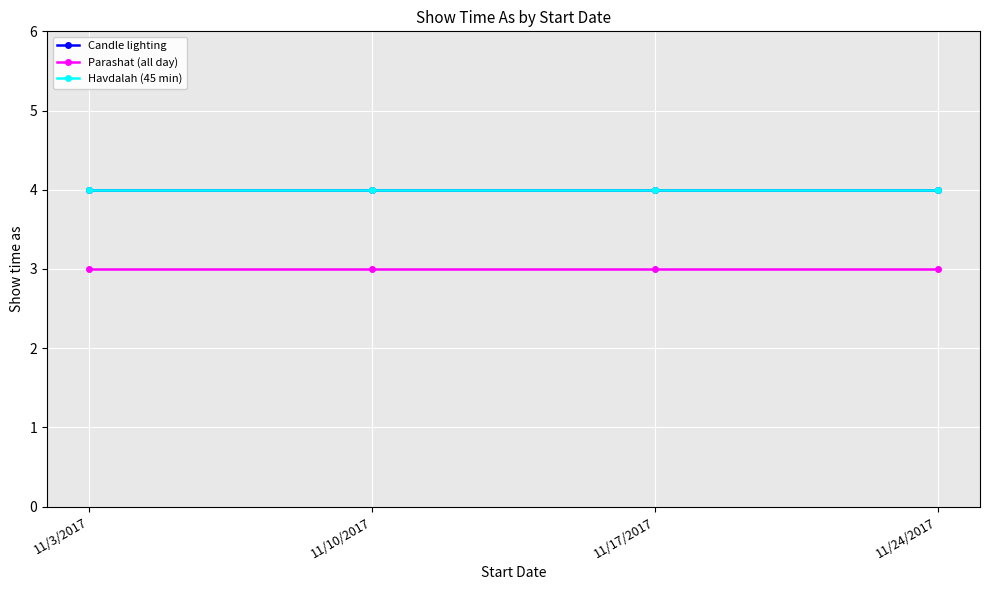

True or false: Candle lighting and Parashat (all day) intersect in this chart.

False